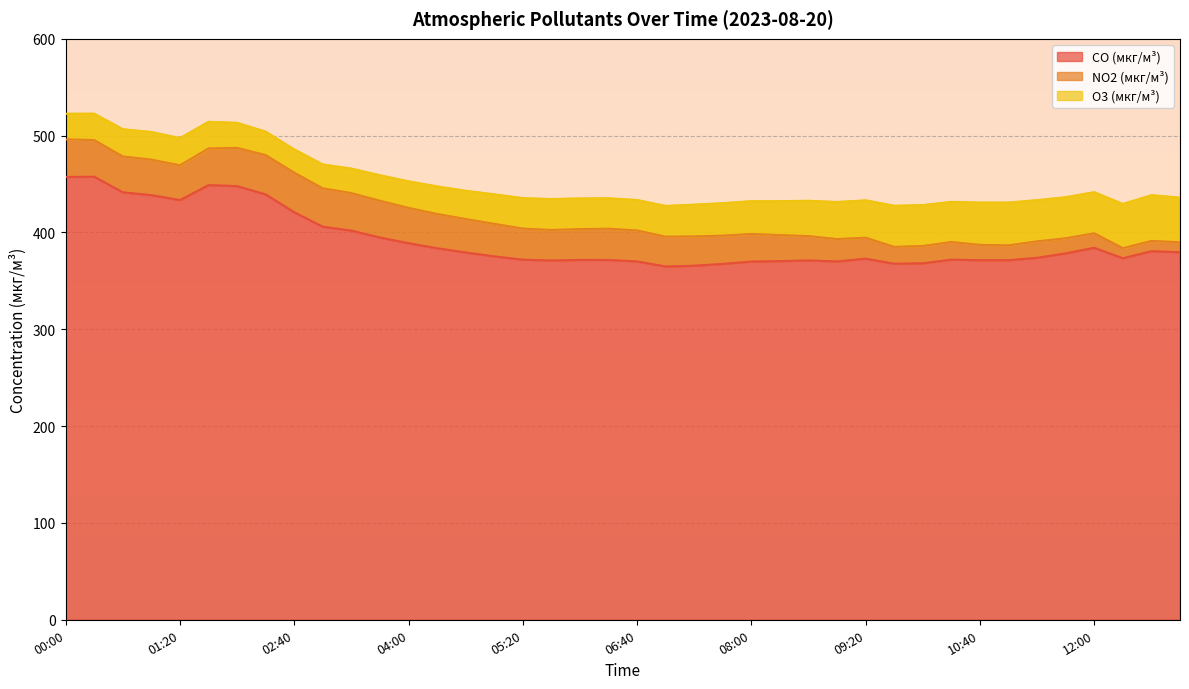

What is the highest value of the NO2 (мкг/м³) series?

41.0